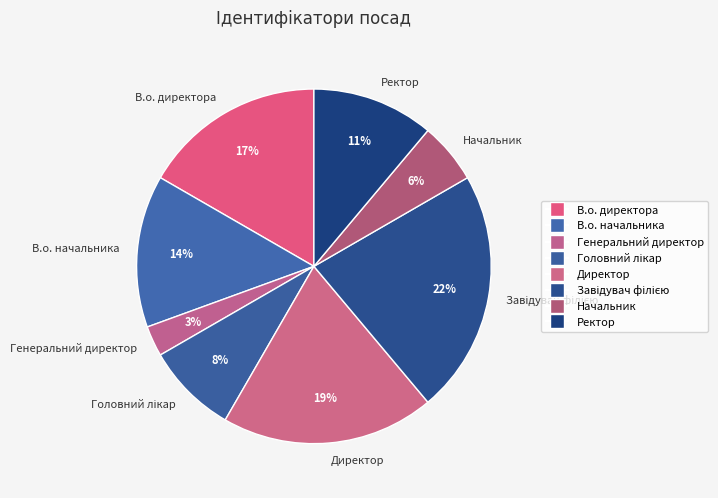

How many slices are in this pie chart?

8